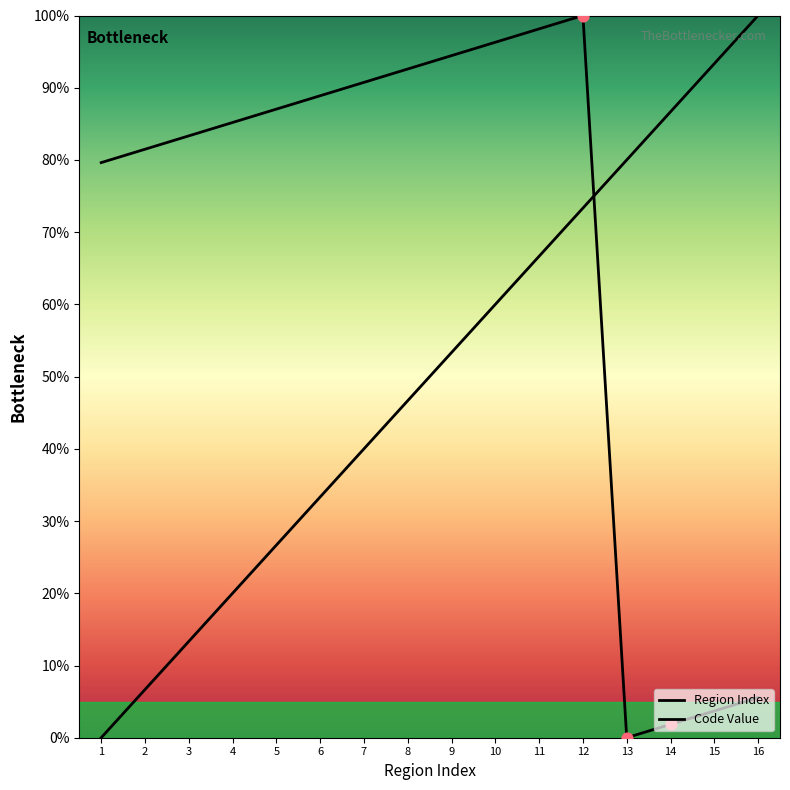

At which category is the sum across all series the highest?

12